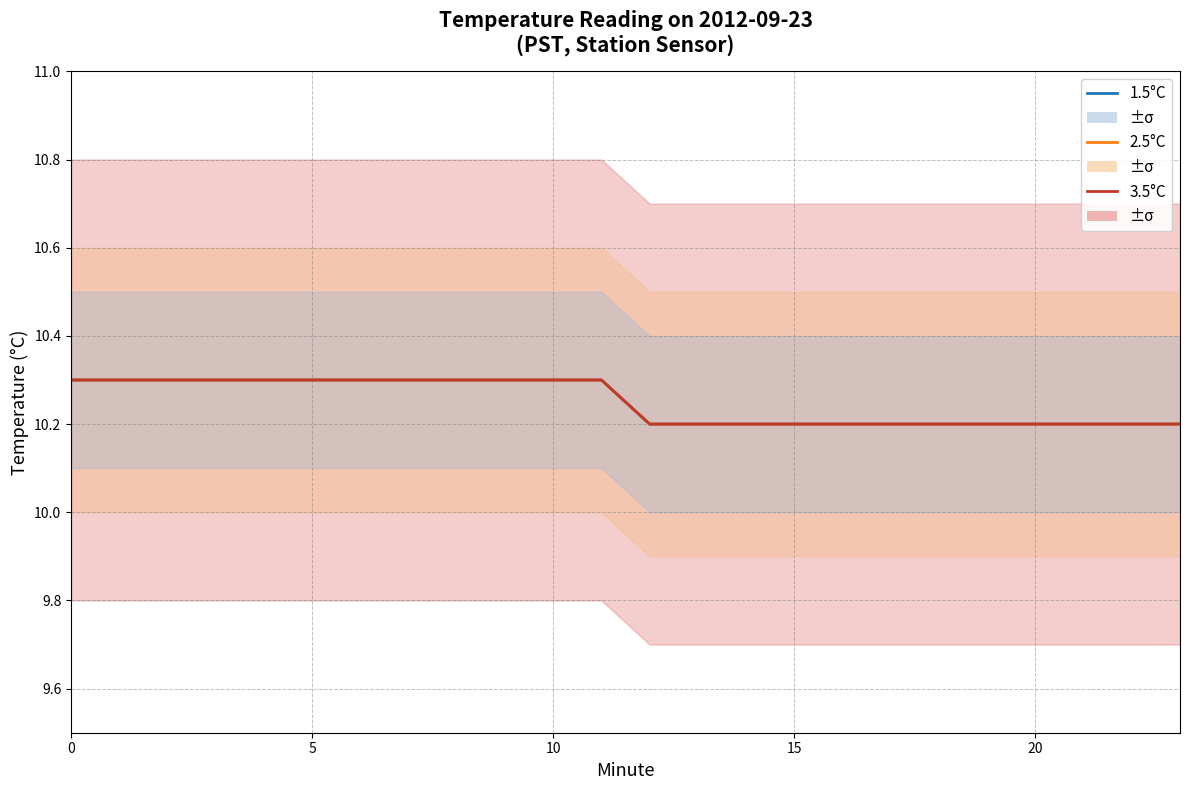

What is the approximate value of 3.5°C at 10?

10.3